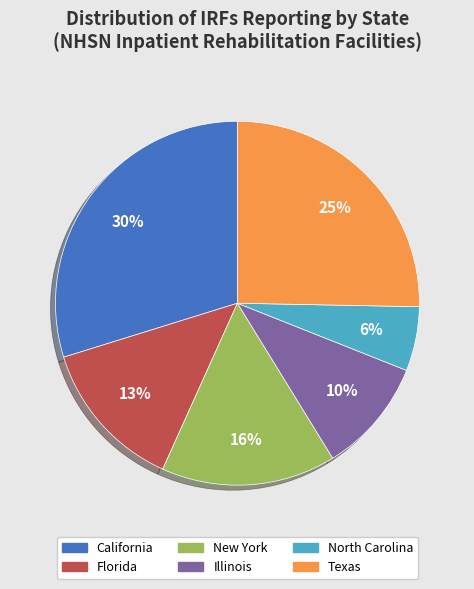

Do Florida and California together represent more than half of the pie?

No